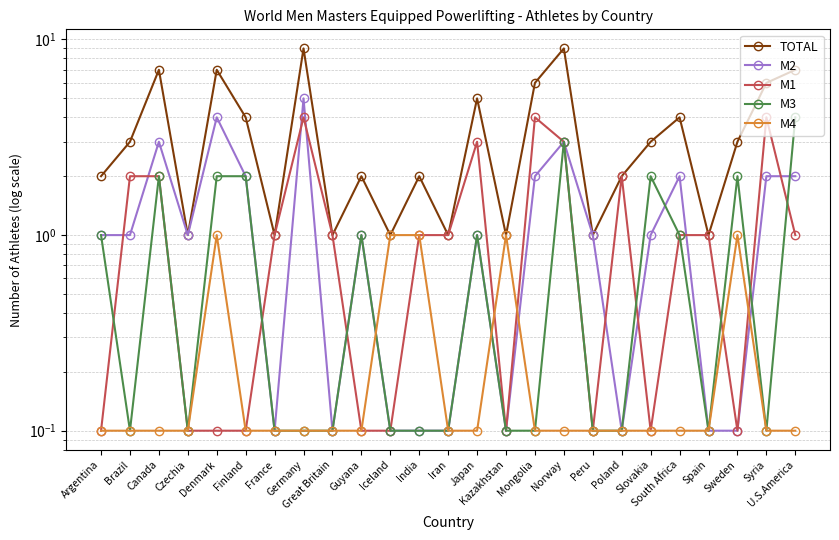

Which category has the highest value across all series?

Germany